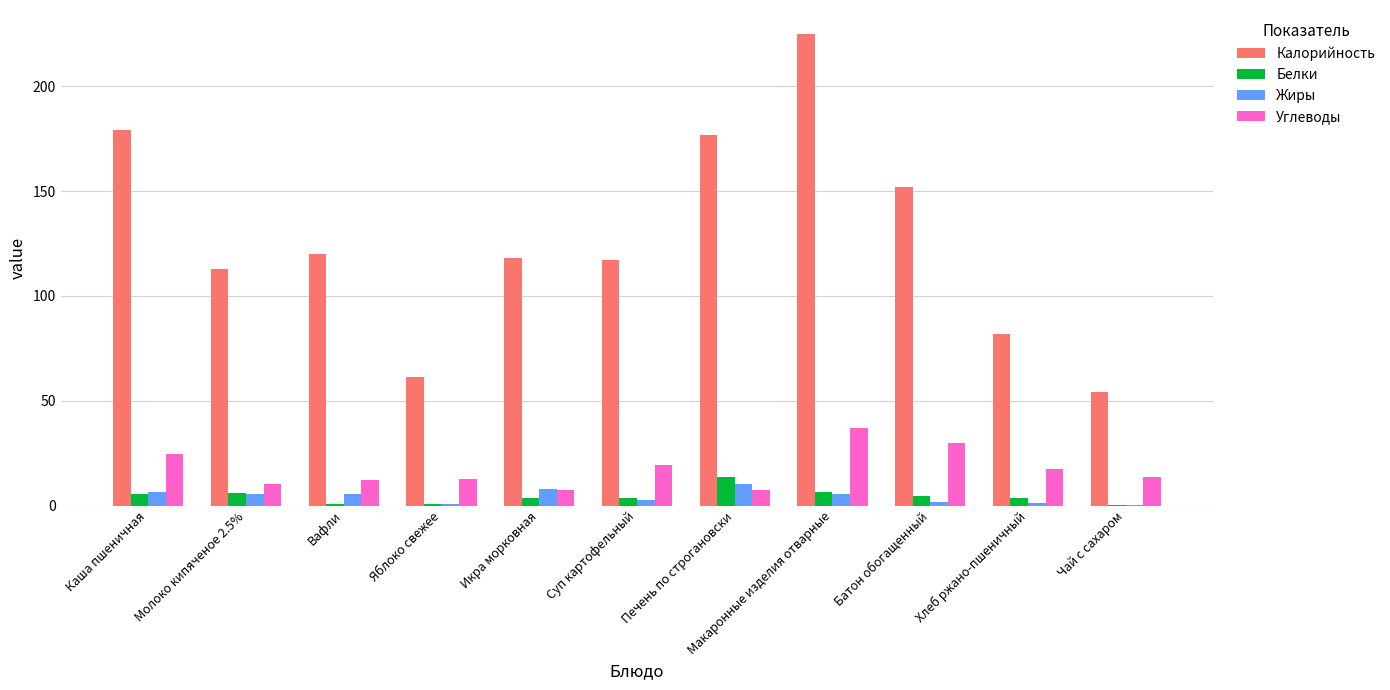

Is the value of Калорийность at Молоко кипяченое 2.5% greater than the value of Белки at Суп картофельный?

Yes